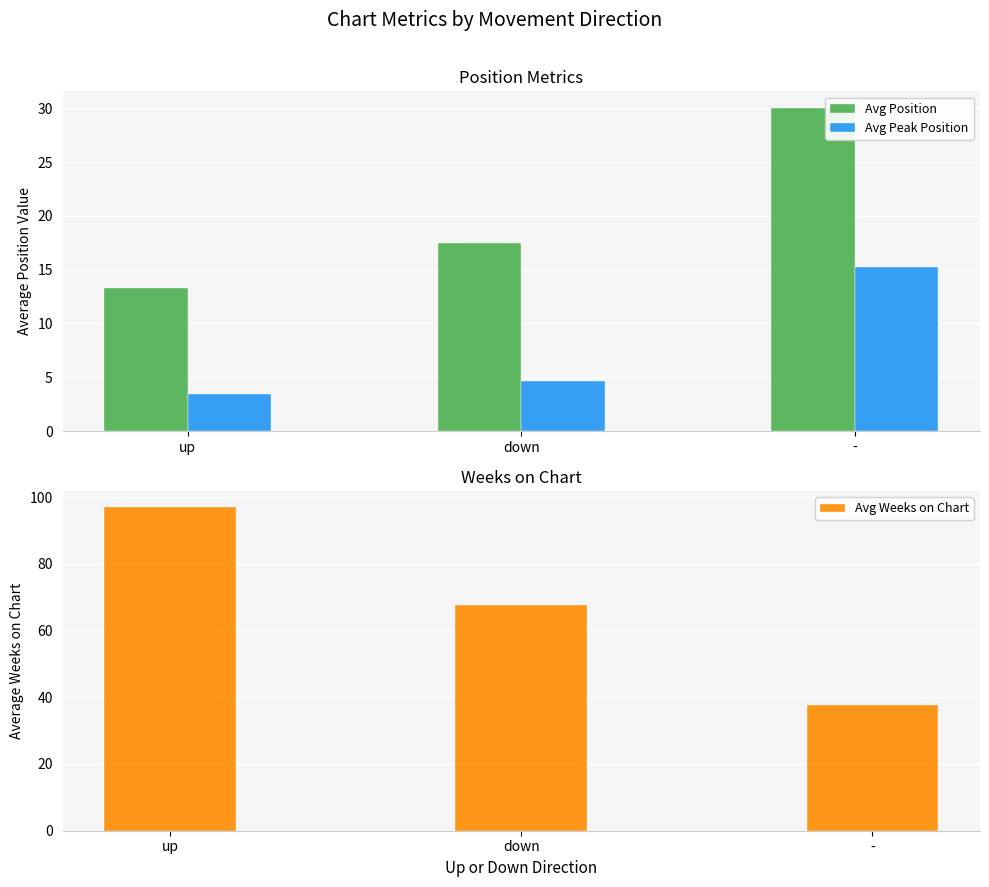

List the labels in order of Avg Weeks on Chart value, largest first.

up, down, -